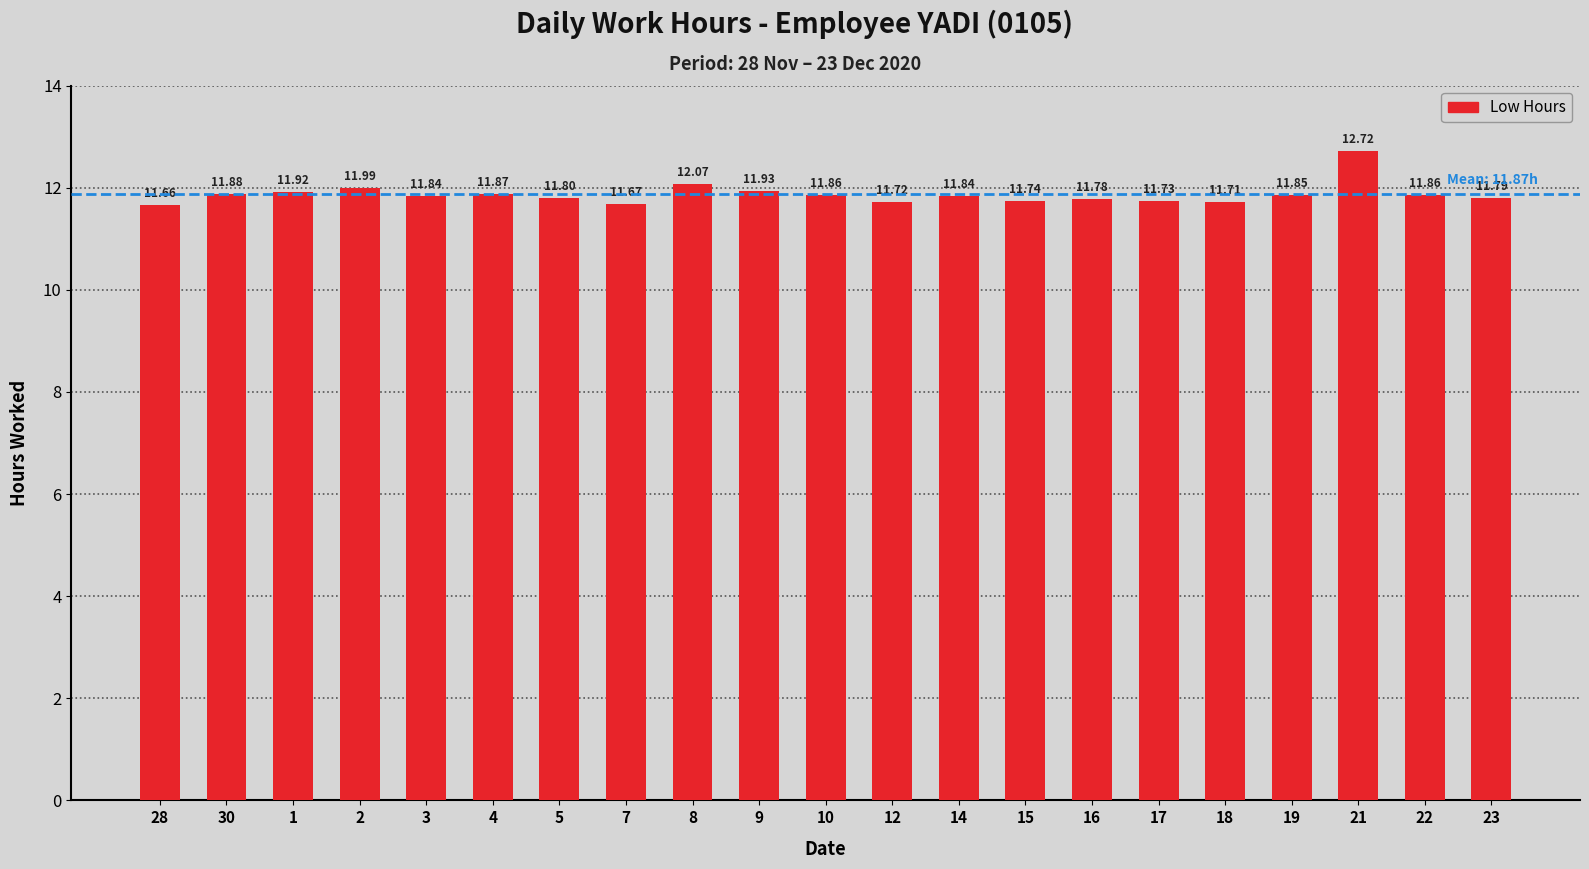

Which label corresponds to the smallest value in the chart?

28